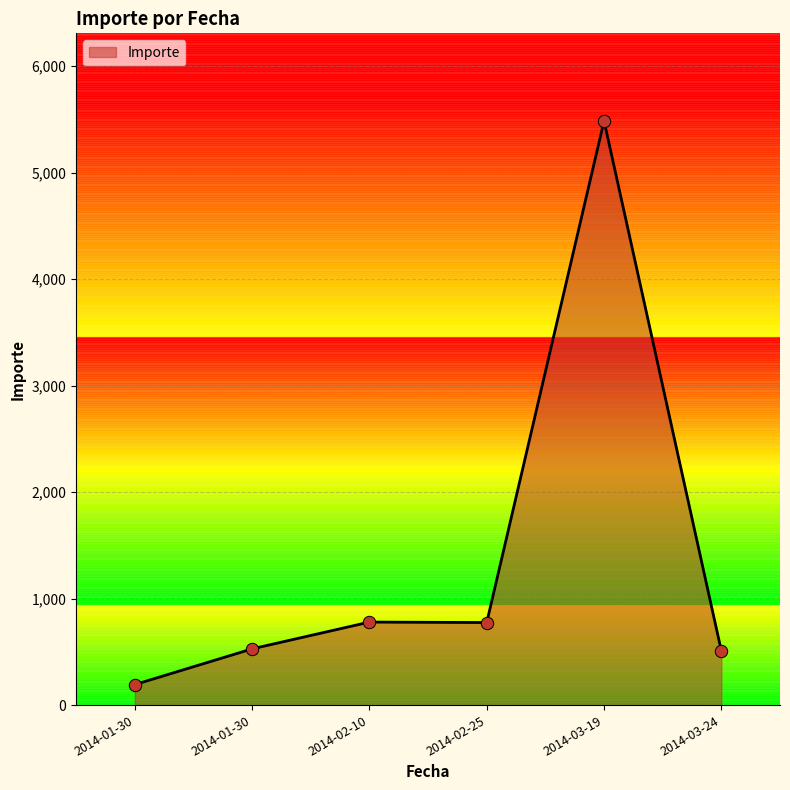

What is the ratio of the value at 2014-03-19 to the value at 2014-01-30?

28.5